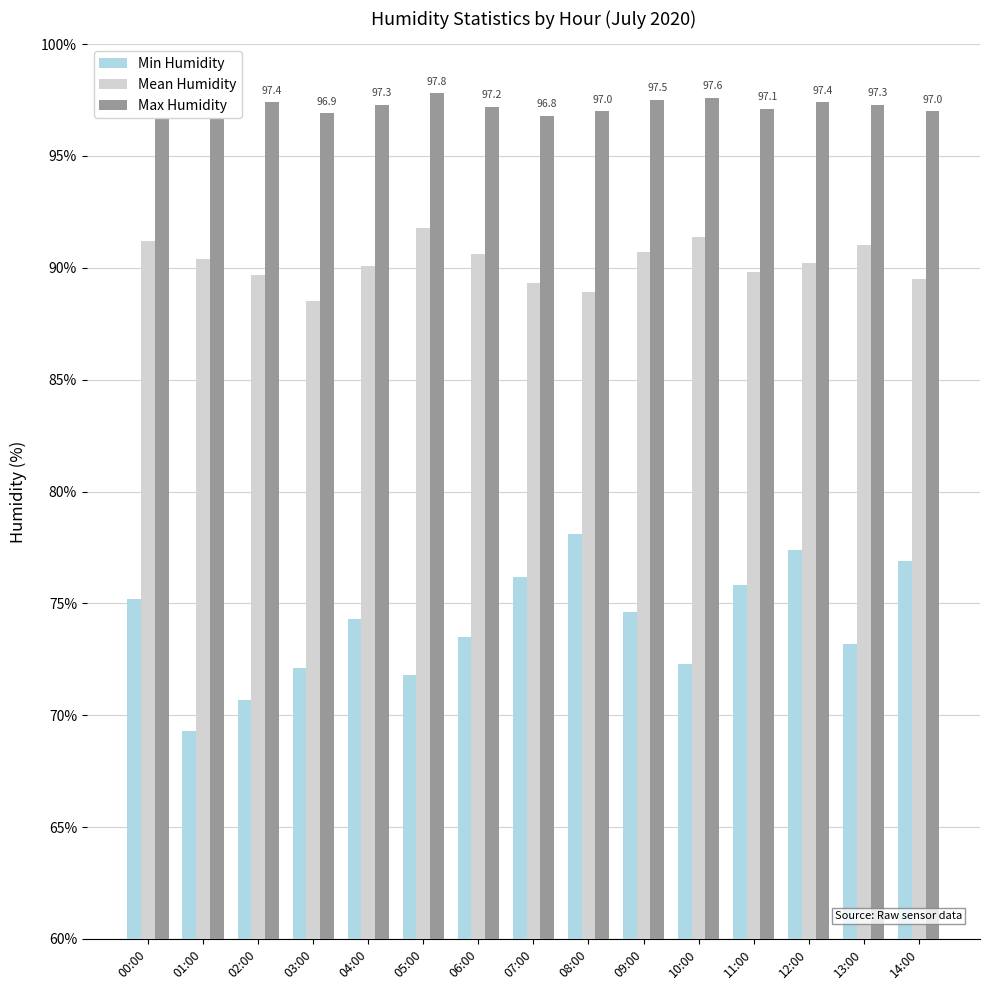

Between 06:00 and 14:00, which series saw the biggest shift?

Min Humidity